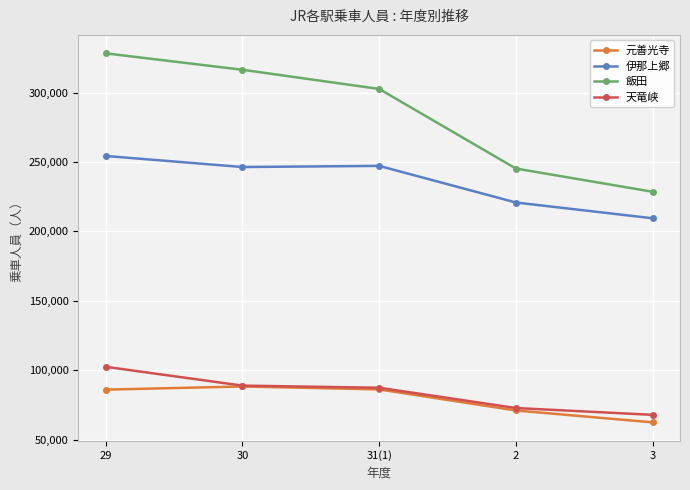

Is this an area chart (filled region under the line)?

No